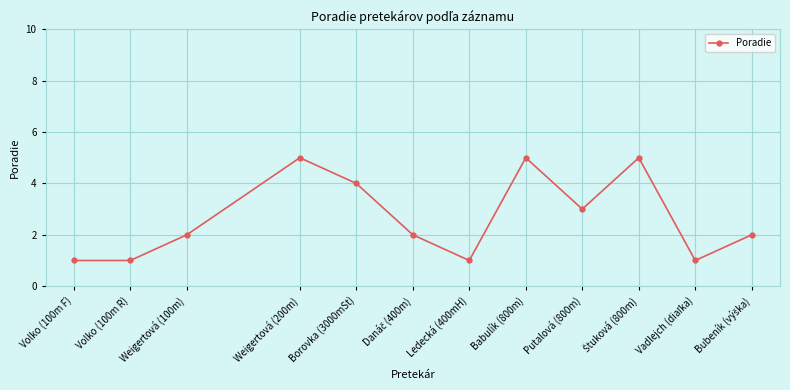

True or false: the data has more than 2 interior local peaks.

True